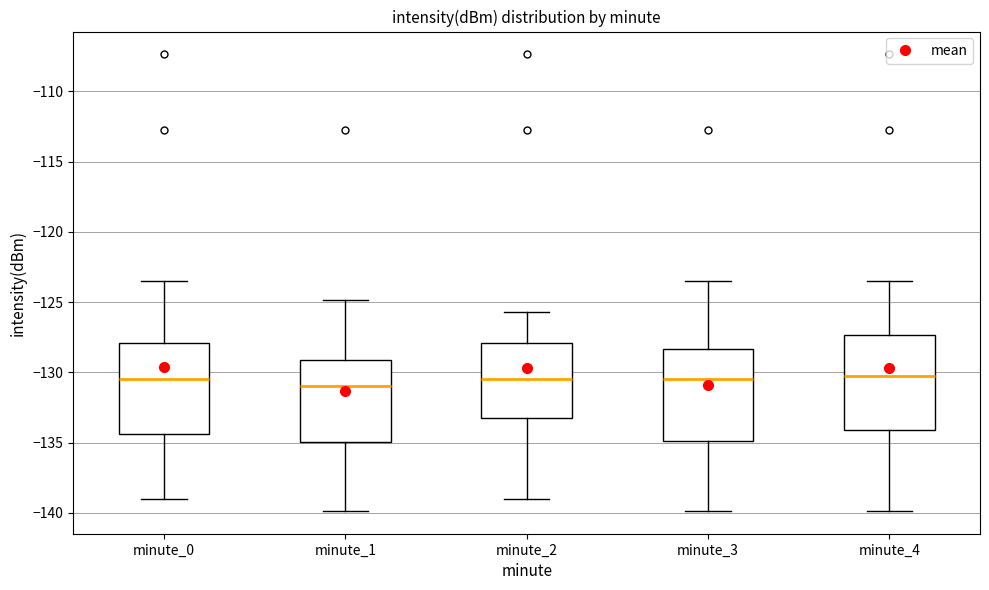

Where does the upper whisker of the box for minute_2 end on the y-axis? The values are not printed on the chart, so give them approximately, as read against the axis.

-125.5